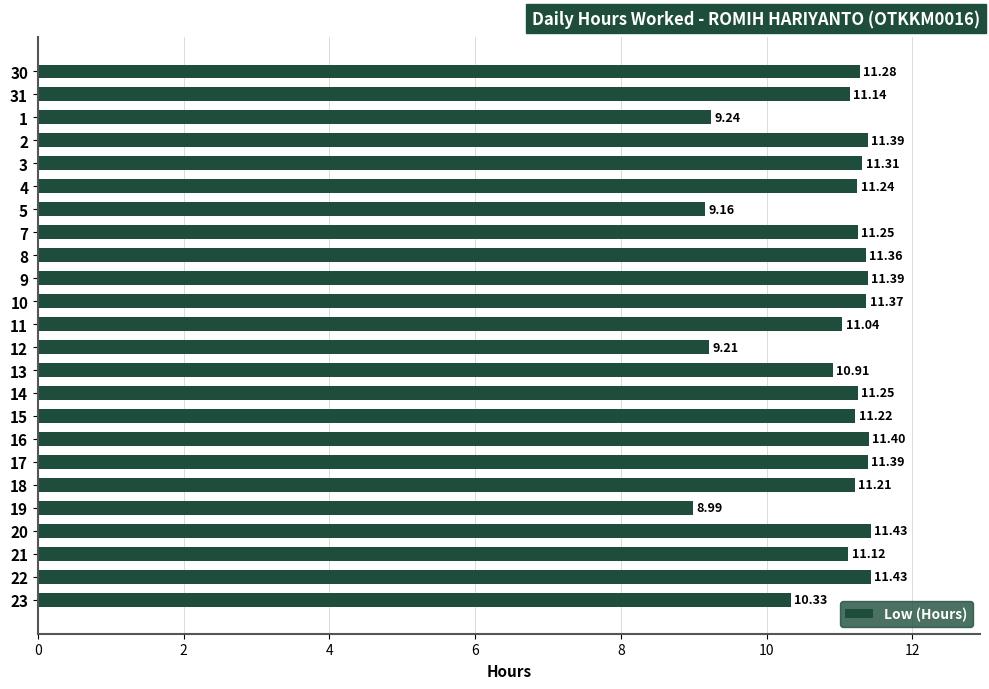

At which label is the value closest to 10?

23